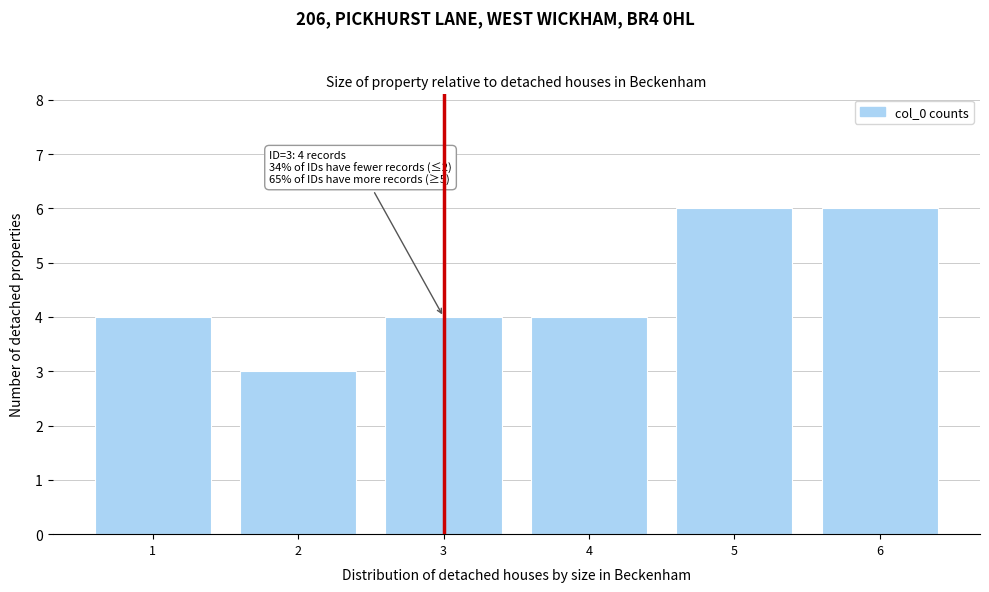

Reading left to right, list all the values displayed in this chart.

1=4	2=3	3=4	4=4	5=6	6=6